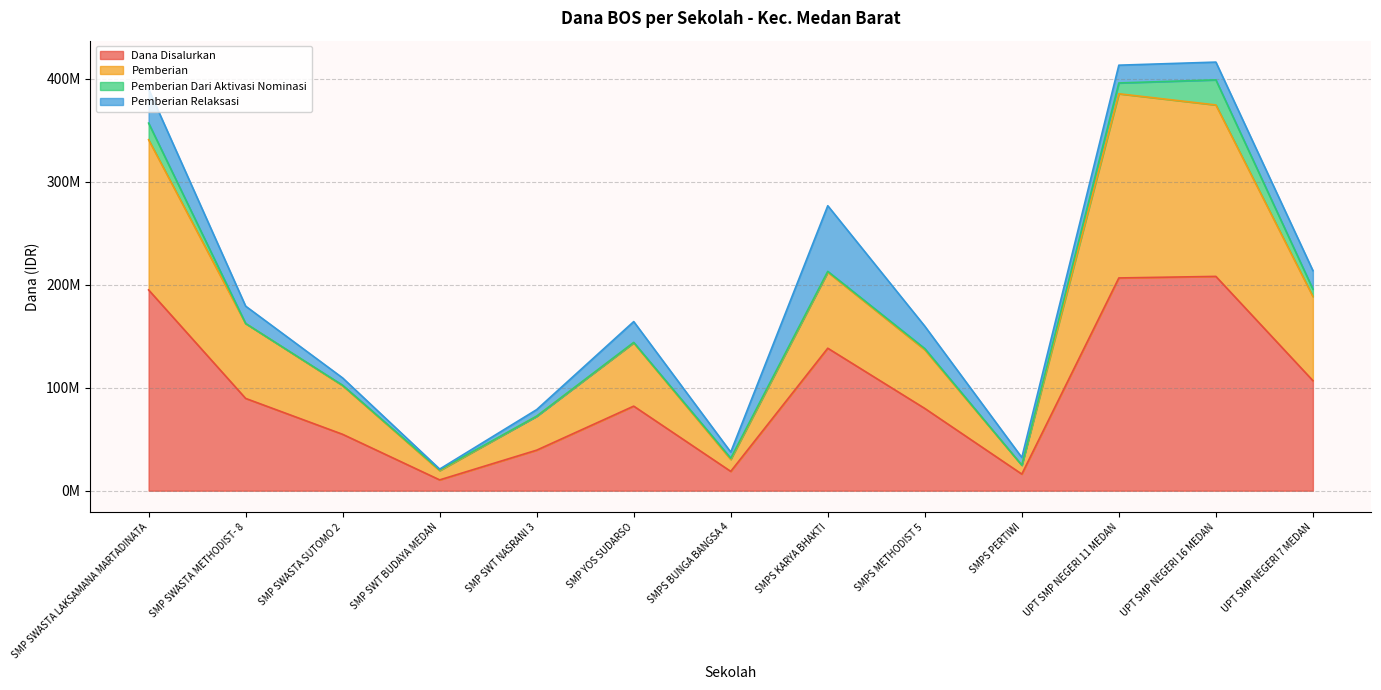

What is the minimum value shown in the chart?

10500000